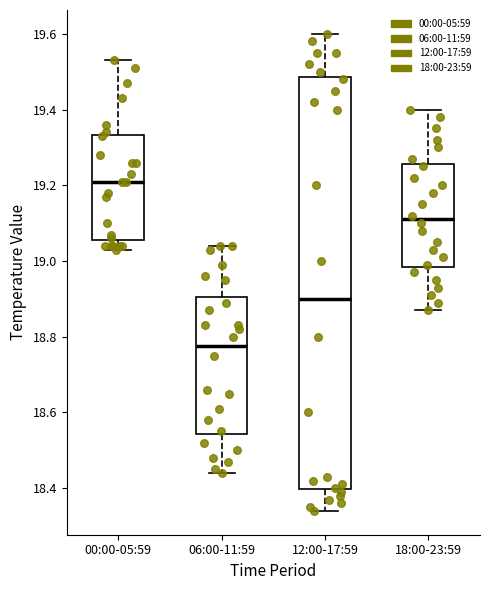

Reading left to right, transcribe this box plot: for each box, give where its median line is, the range the box spans, and where its two whiskers end, as read against the y-axis. The values are not printed on the chart, so give them approximately, as read against the axis.

00:00-05:59: median 19.22, box 19.06 to 19.34, whiskers 19.04 to 19.54
06:00-11:59: median 18.78, box 18.54 to 18.90, whiskers 18.44 to 19.04
12:00-17:59: median 18.90, box 18.40 to 19.48, whiskers 18.34 to 19.60
18:00-23:59: median 19.12, box 18.98 to 19.26, whiskers 18.88 to 19.40